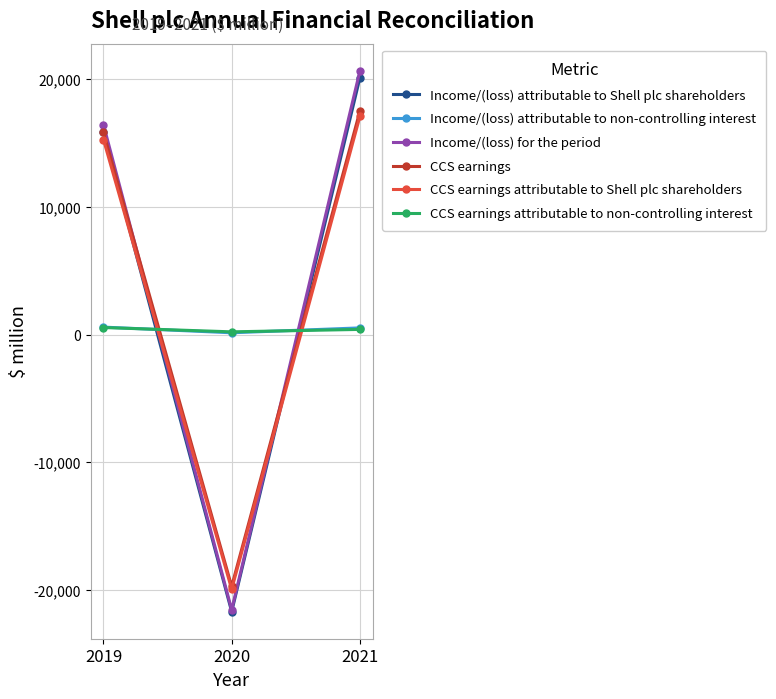

How many distinct data groups are displayed?

6